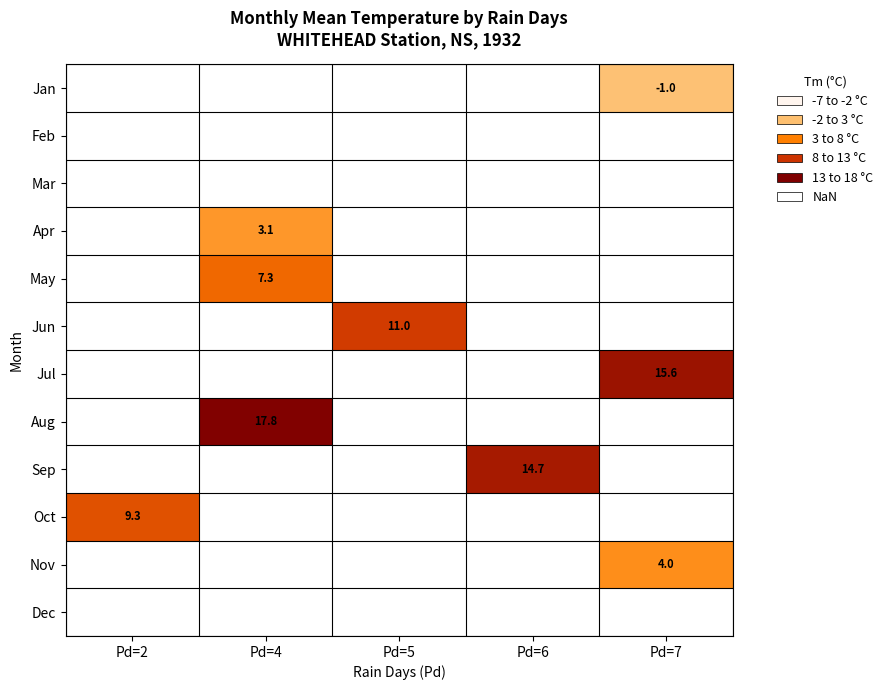

The Jun series shows 3.1 at Pd=5. True or false?

False